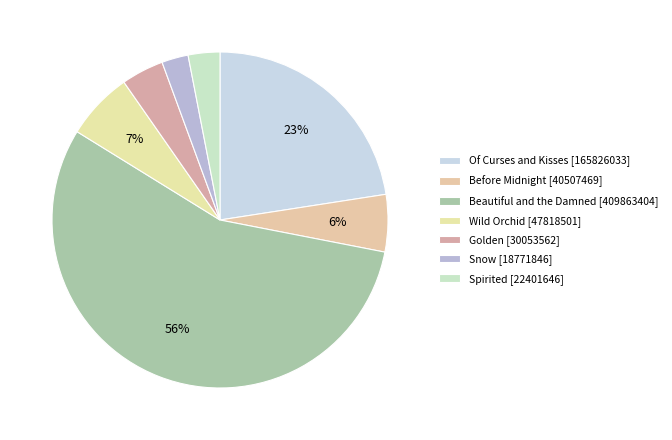

Rank the categories by value from highest to lowest.

Beautiful and the Damned, Of Curses and Kisses, Wild Orchid, Before Midnight, Golden, Spirited, Snow